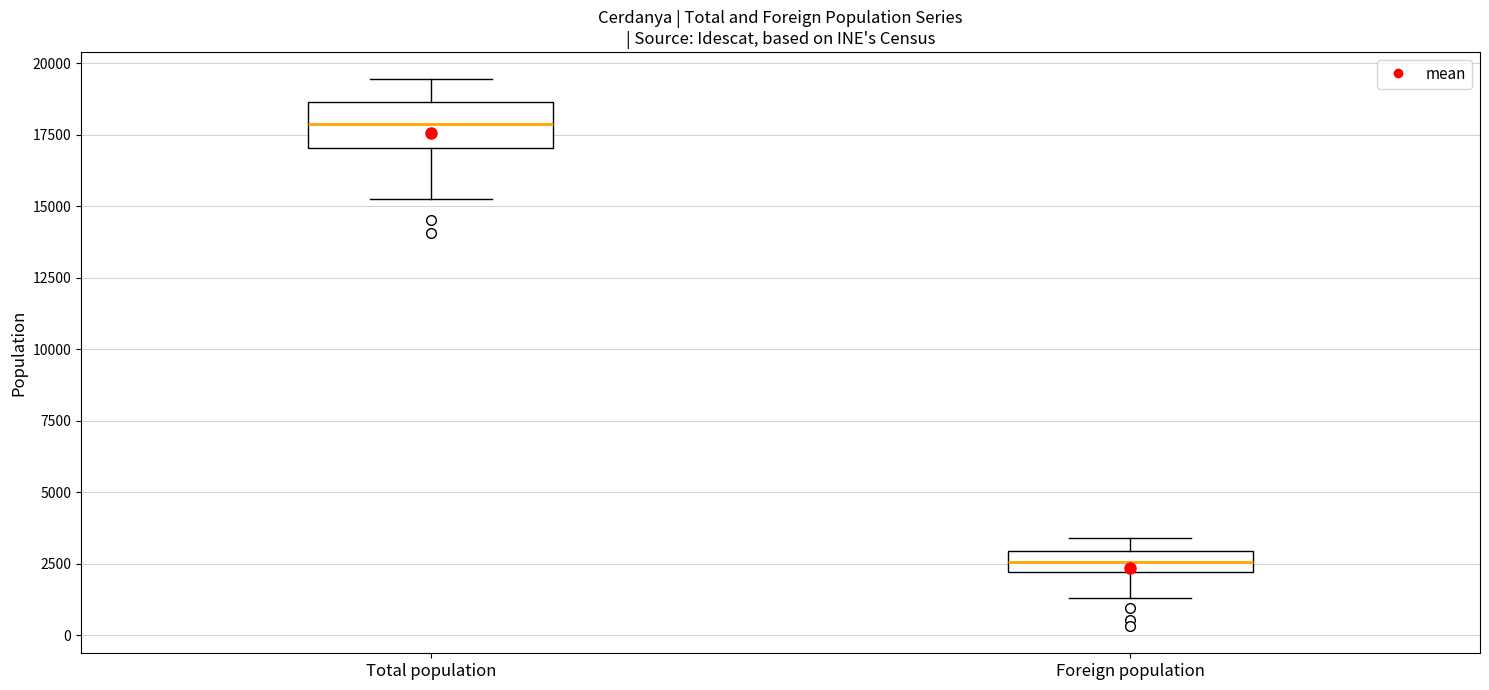

Where is the lower edge of the box for Foreign population on the y-axis? The values are not printed on the chart, so give them approximately, as read against the axis.

2000